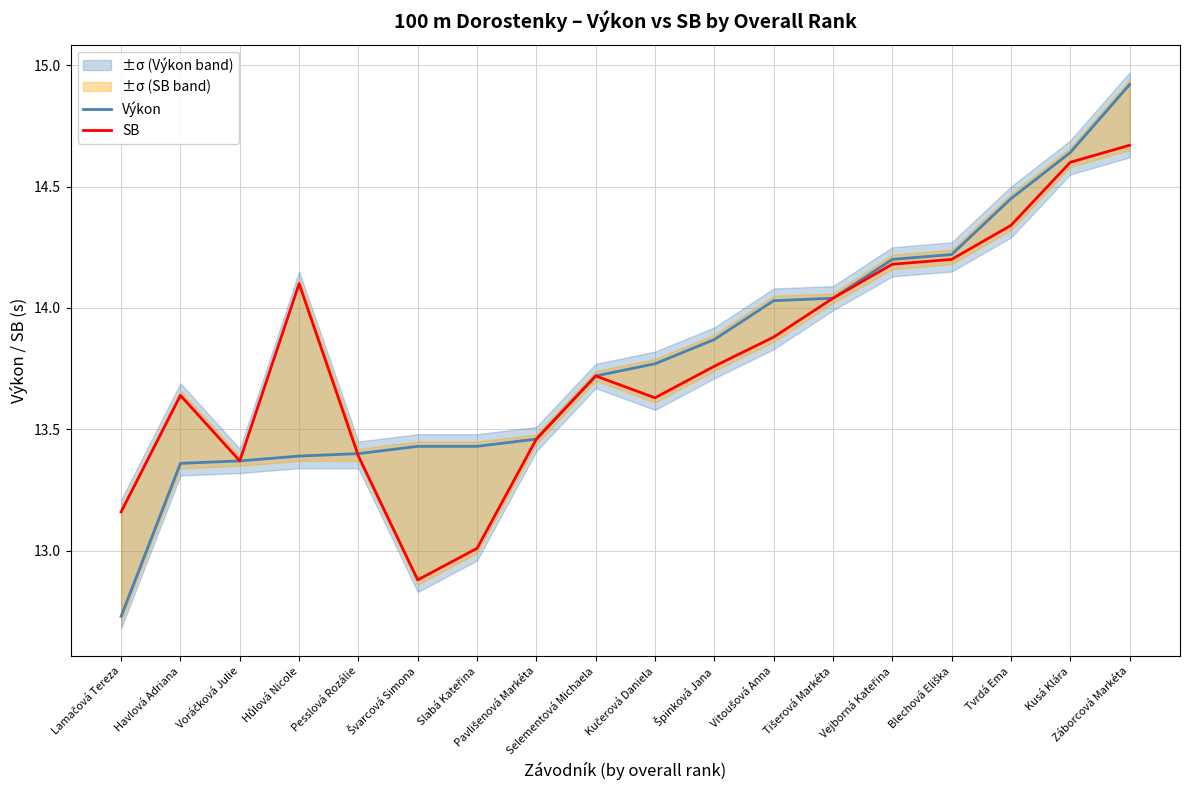

Where is the first local maximum for SB?

Havlová Adriana